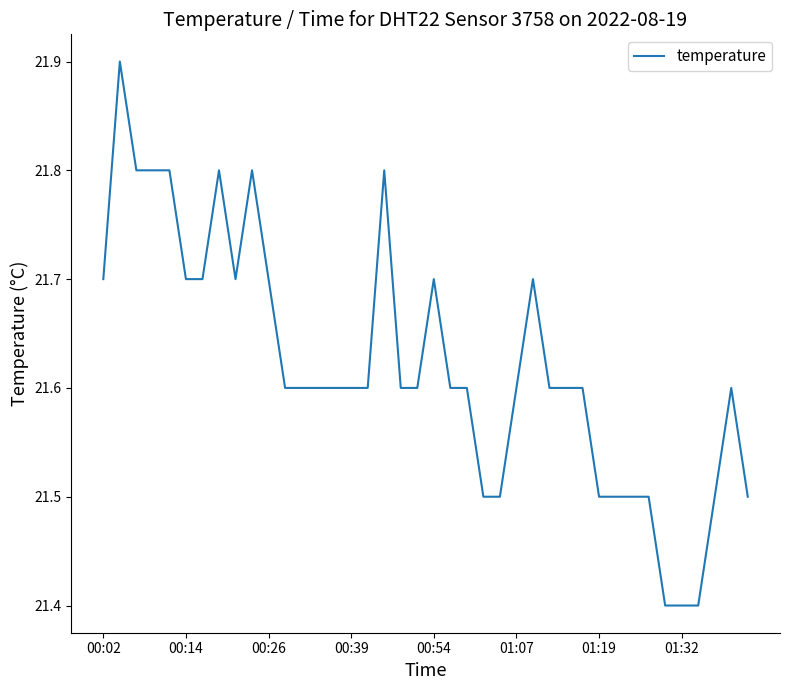

What is the difference between the maximum and minimum values?

0.5